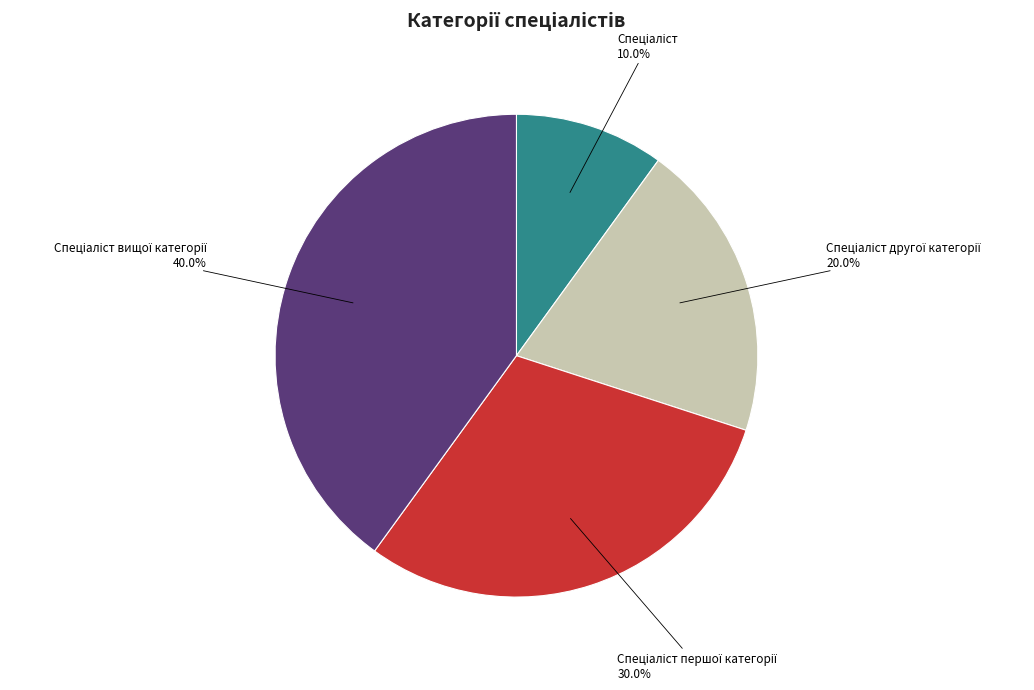

Is there a majority slice in this chart?

No